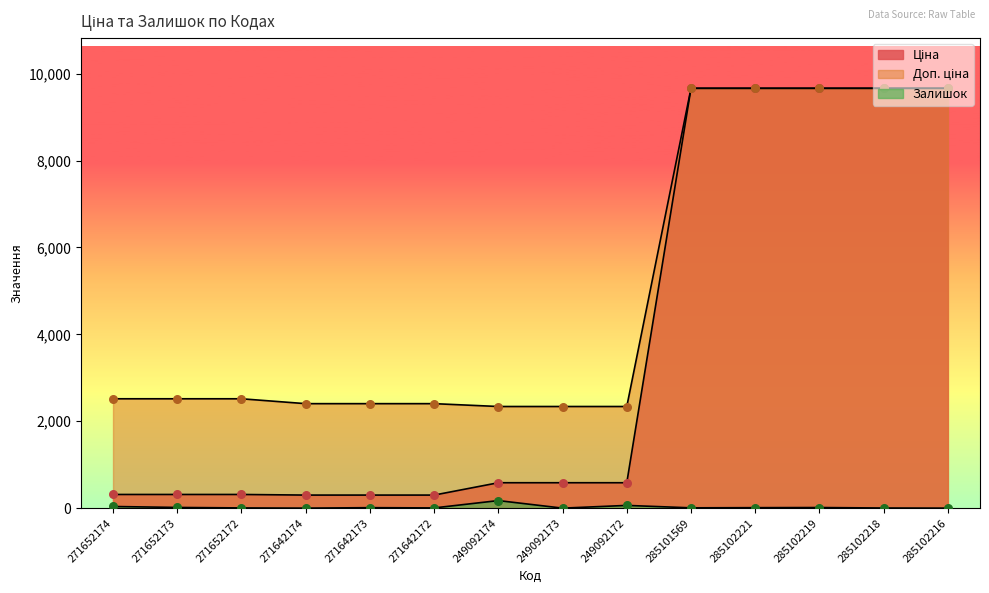

Is the value of Ціна at 285102218 greater than the value of Залишок at 285102221?

Yes